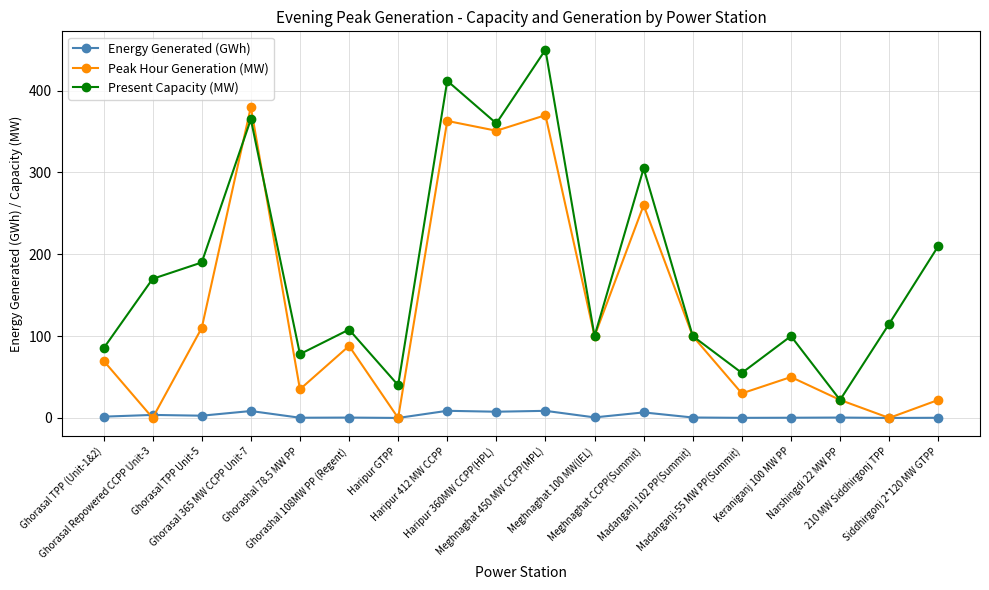

How many data points does each series have?

18